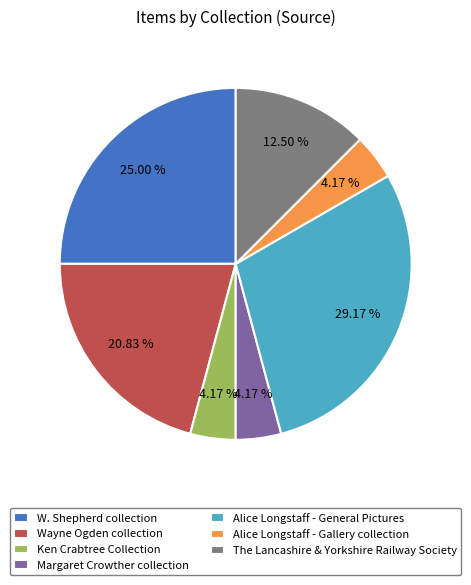

Which category has the biggest portion of the pie?

Alice Longstaff - General Pictures